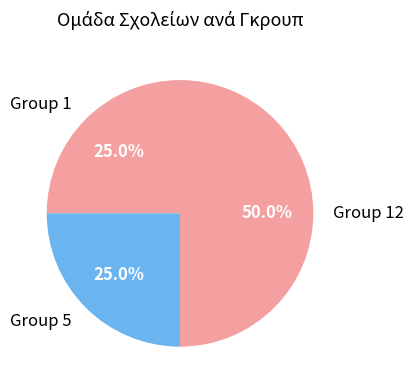

Which slice is the largest?

Group 12